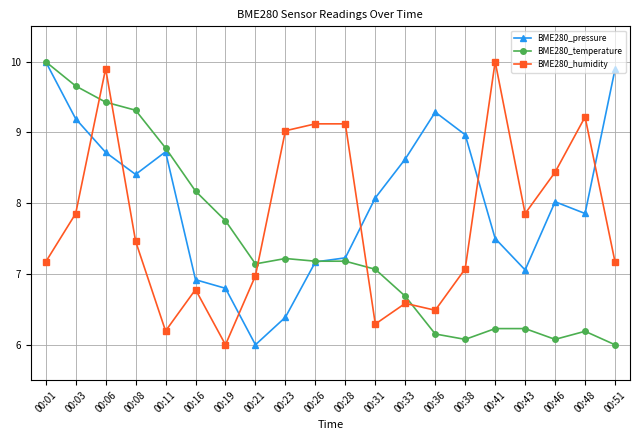

At how many categories does at least one series exceed 6?

20